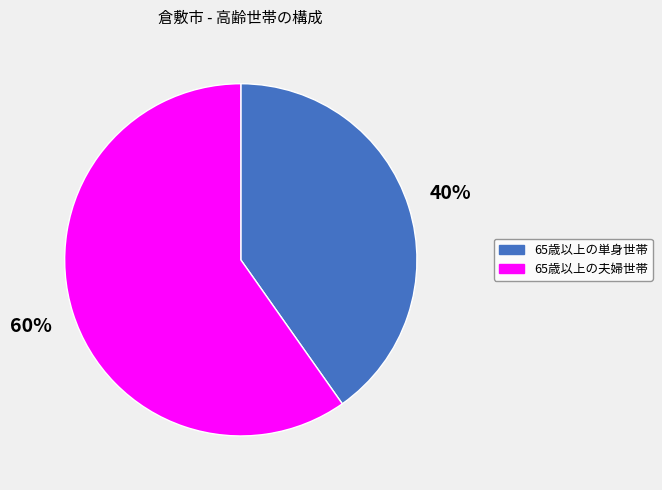

Rank the categories by value from lowest to highest.

65歳以上の単身世帯, 65歳以上の夫婦世帯